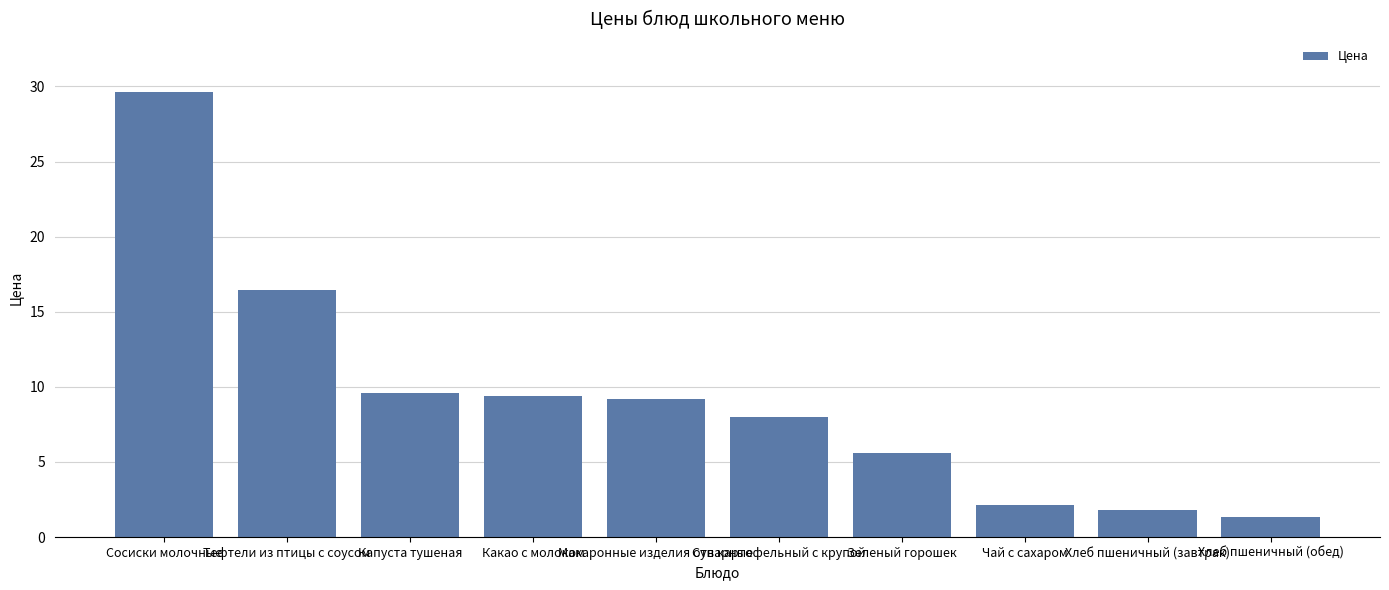

Where does the data first go above 9?

Сосиски молочные